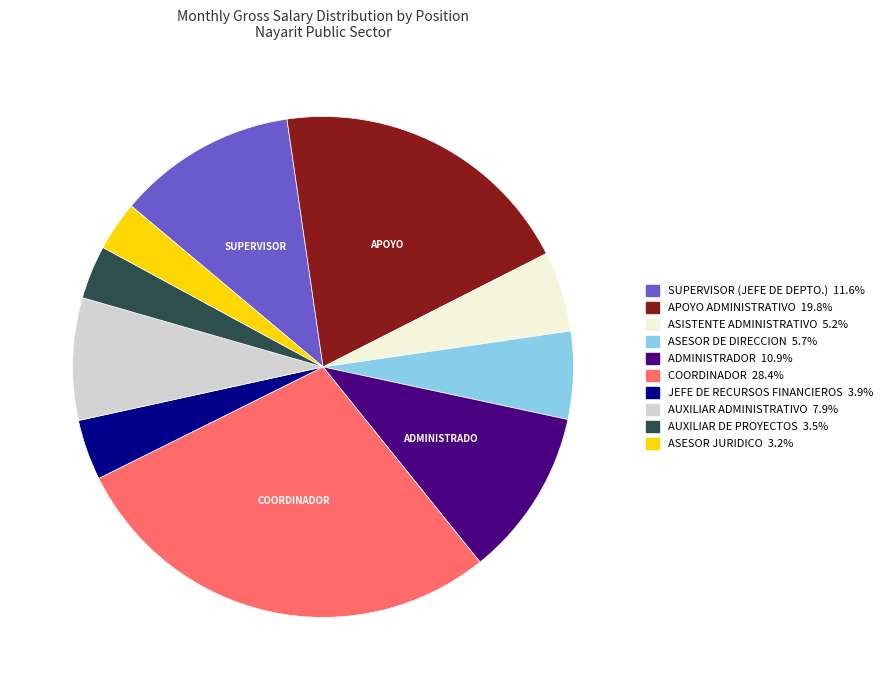

Does AUXILIAR ADMINISTRATIVO represent more than half of the total?

No